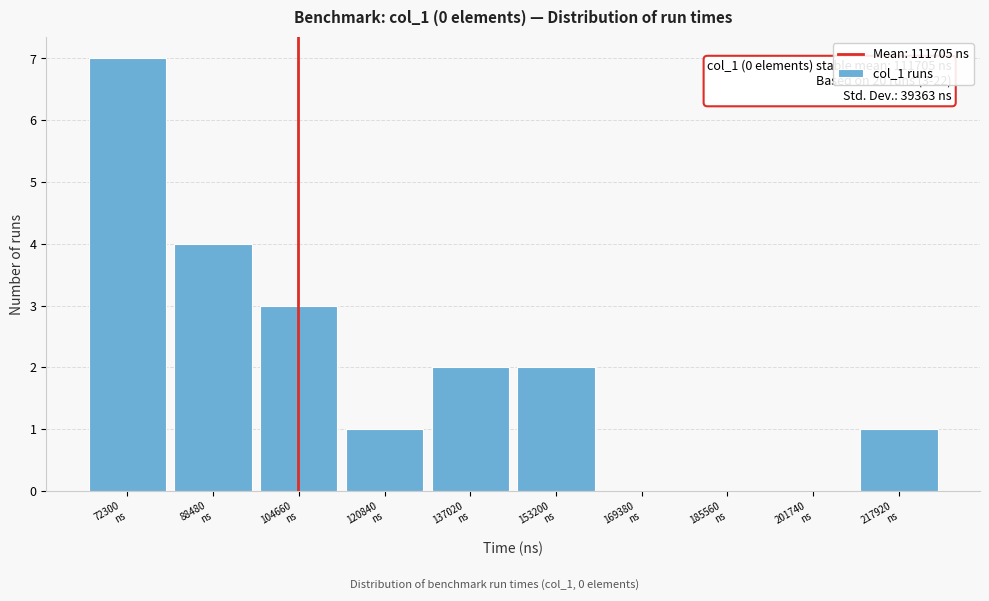

What is the maximum value shown in the chart?

7